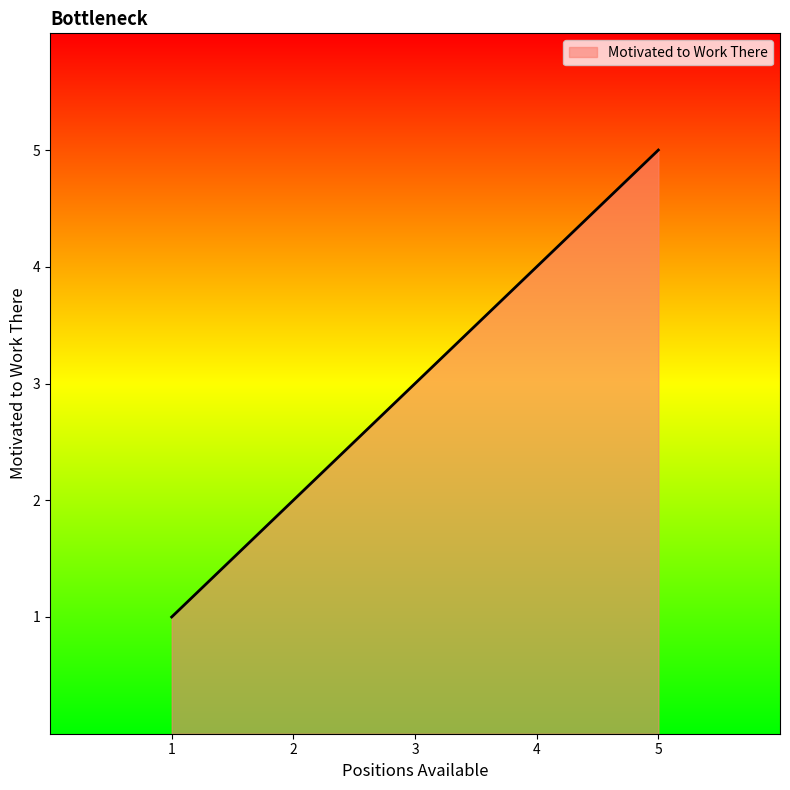

Is it true that the value at 4 is 3?

False